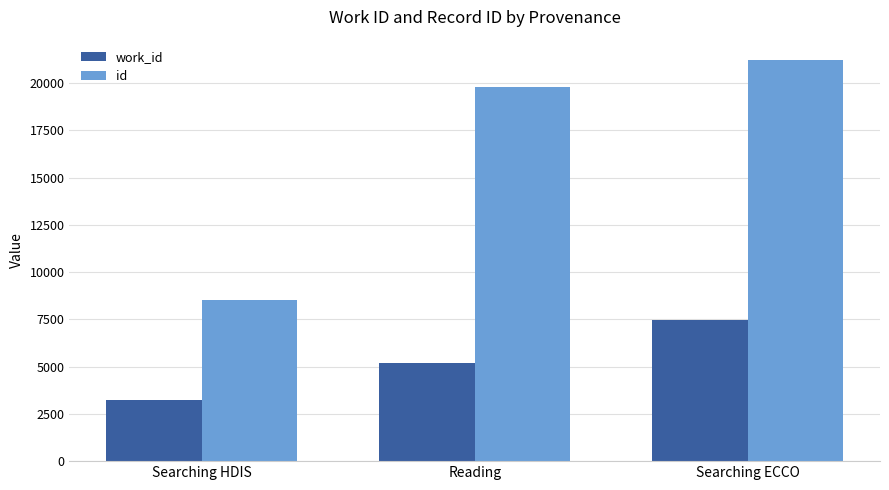

What position from the right is Searching HDIS?

3